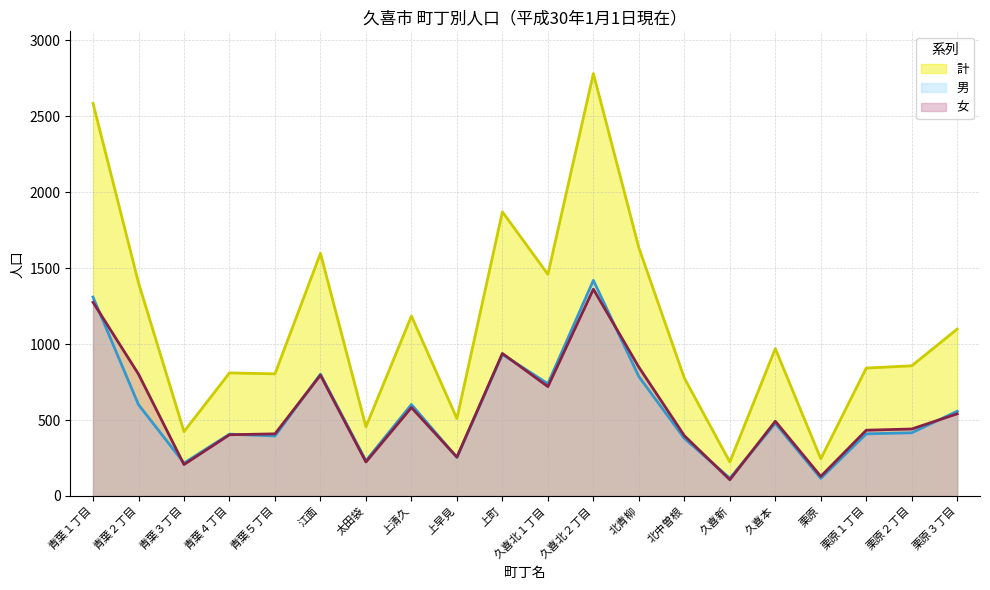

Reading left to right, what are all the values shown in this chart?

計: 青葉１丁目=2584	青葉２丁目=1403	青葉３丁目=424	青葉４丁目=810	青葉５丁目=804	江面=1597	太田袋=456	上清久=1184	上早見=510	上町=1870	久喜北１丁目=1459	久喜北２丁目=2780	北青柳=1634	北中曽根=776	久喜新=224	久喜本=970	栗原=245	栗原１丁目=842	栗原２丁目=857	栗原３丁目=1099
男: 青葉１丁目=1309	青葉２丁目=601	青葉３丁目=217	青葉４丁目=407	青葉５丁目=395	江面=802	太田袋=232	上清久=602	上早見=254	上町=932	久喜北１丁目=739	久喜北２丁目=1419	北青柳=786	北中曽根=379	久喜新=117	久喜本=478	栗原=116	栗原１丁目=409	栗原２丁目=416	栗原３丁目=558
女: 青葉１丁目=1275	青葉２丁目=802	青葉３丁目=207	青葉４丁目=403	青葉５丁目=409	江面=795	太田袋=224	上清久=582	上早見=256	上町=938	久喜北１丁目=720	久喜北２丁目=1361	北青柳=848	北中曽根=397	久喜新=107	久喜本=492	栗原=129	栗原１丁目=433	栗原２丁目=441	栗原３丁目=541